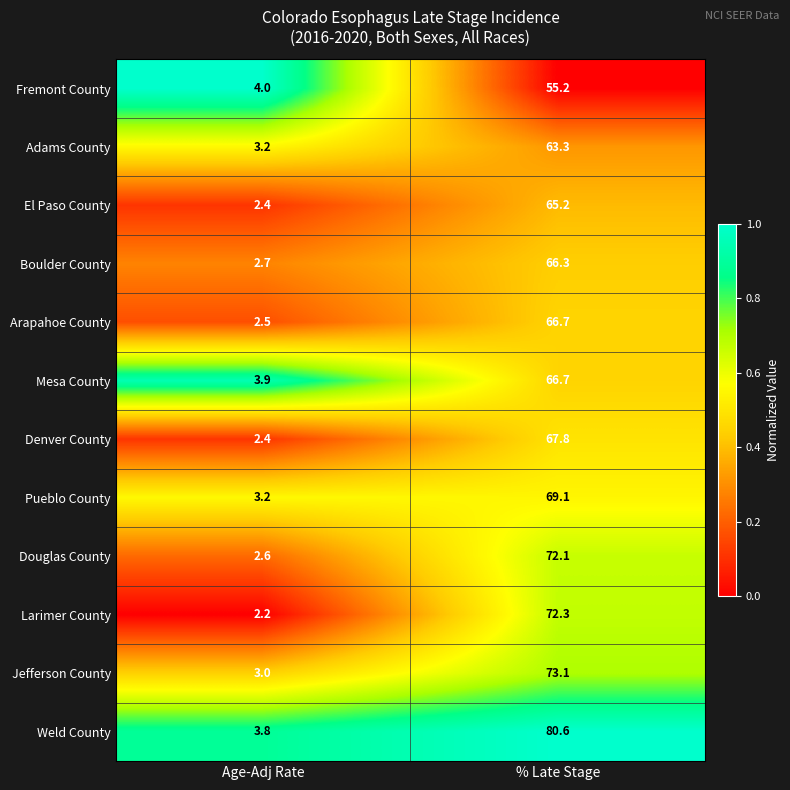

What is the sum of the El Paso County values at % Late Stage and Age-Adj Rate?

67.6